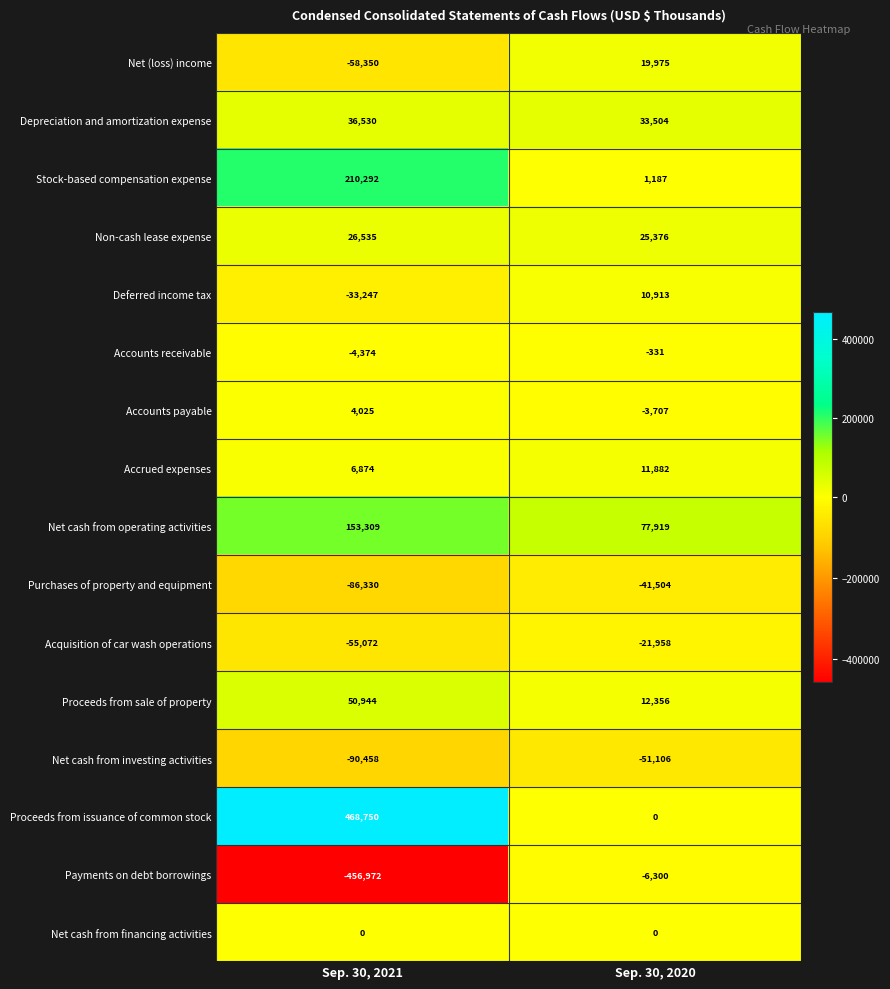

What is the sum of all Proceeds from sale of property values?

63300